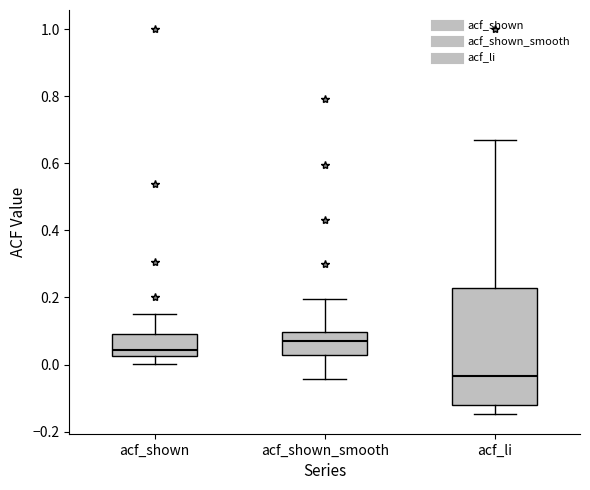

Reading left to right, read every box against the y-axis: the position of its median line, the range the box covers, and the ends of its whiskers. The values are not printed on the chart, so give them approximately, as read against the axis.

acf_shown: median 0.04, box 0.02 to 0.10, whiskers 0.00 to 0.16
acf_shown_smooth: median 0.08, box 0.02 to 0.10, whiskers -0.04 to 0.20
acf_li: median -0.04, box -0.12 to 0.22, whiskers -0.14 to 0.68